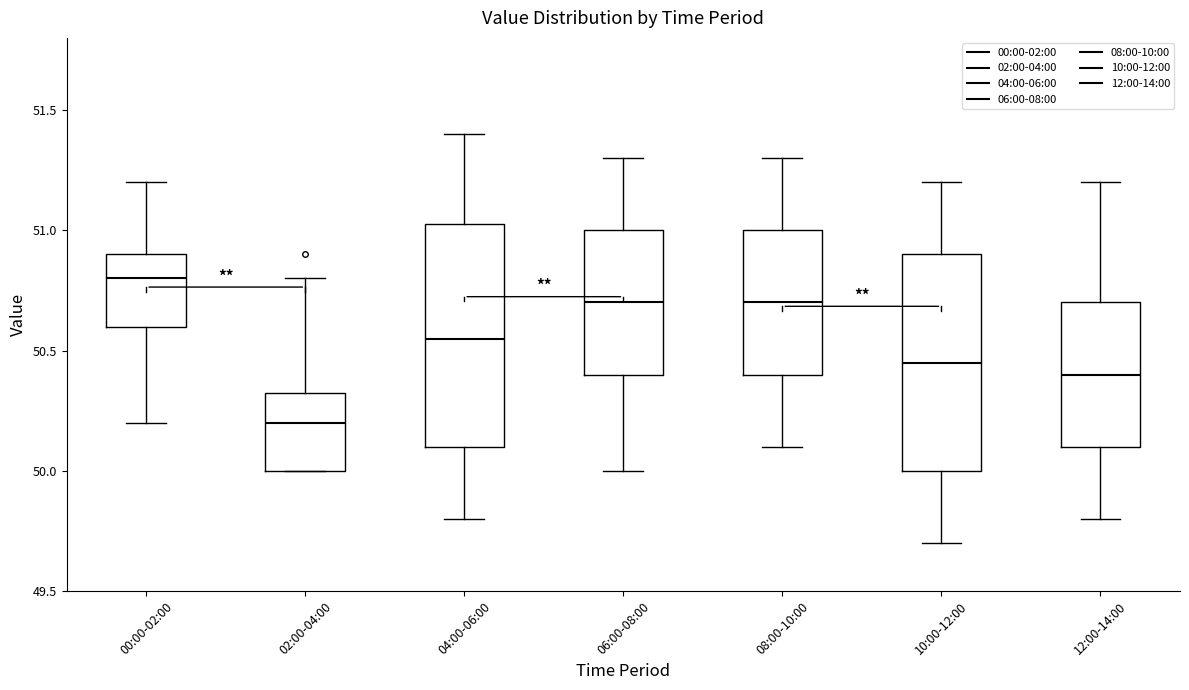

Reading left to right, read every box against the y-axis: the position of its median line, the range the box covers, and the ends of its whiskers. The values are not printed on the chart, so give them approximately, as read against the axis.

00:00-02:00: median 50.80, box 50.60 to 50.90, whiskers 50.20 to 51.20
02:00-04:00: median 50.20, box 50.00 to 50.35, whiskers 50.00 to 50.80
04:00-06:00: median 50.55, box 50.10 to 51.05, whiskers 49.80 to 51.40
06:00-08:00: median 50.70, box 50.40 to 51.00, whiskers 50.00 to 51.30
08:00-10:00: median 50.70, box 50.40 to 51.00, whiskers 50.10 to 51.30
10:00-12:00: median 50.45, box 50.00 to 50.90, whiskers 49.70 to 51.20
12:00-14:00: median 50.40, box 50.10 to 50.70, whiskers 49.80 to 51.20